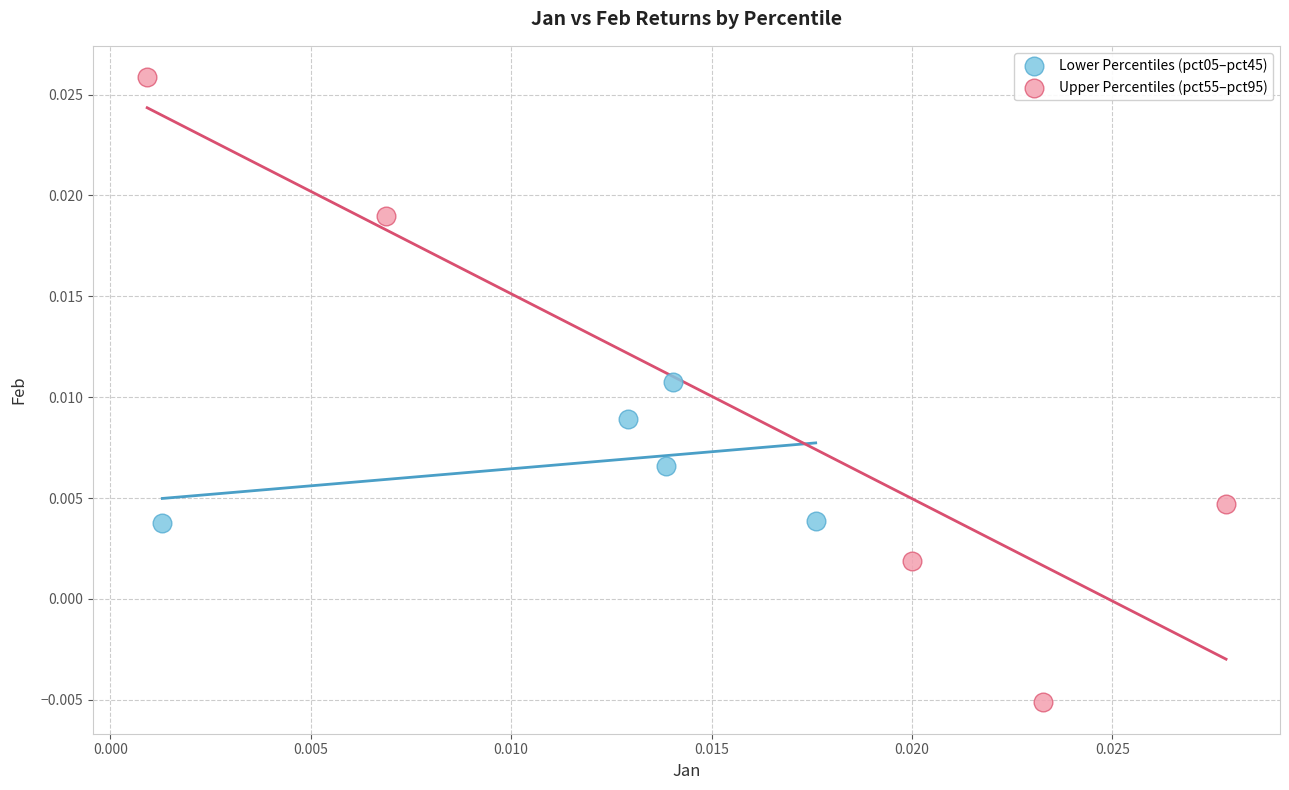

Which series contains the highest Y value?

Upper Percentiles (pct55–pct95)